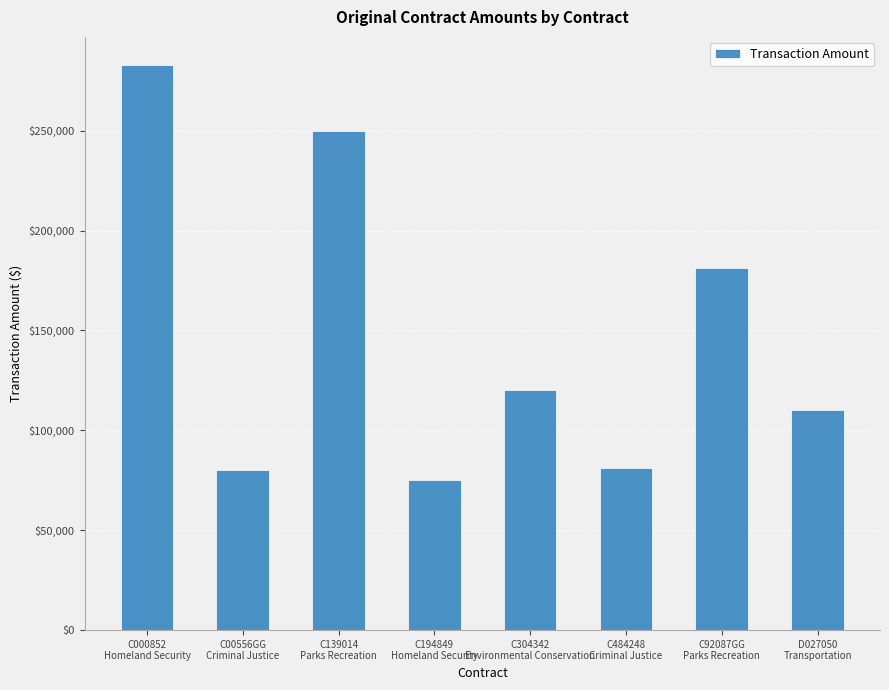

What is the change in value from C304342
Environmental Conservation to C92087GG
Parks Recreation?

+61200.0